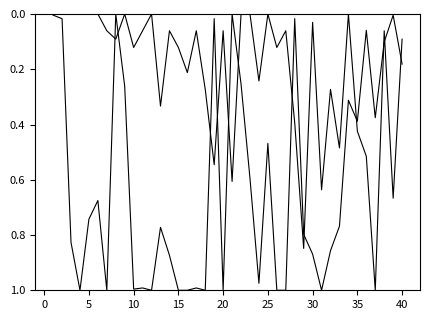

Does the chart have visible grid lines?

No